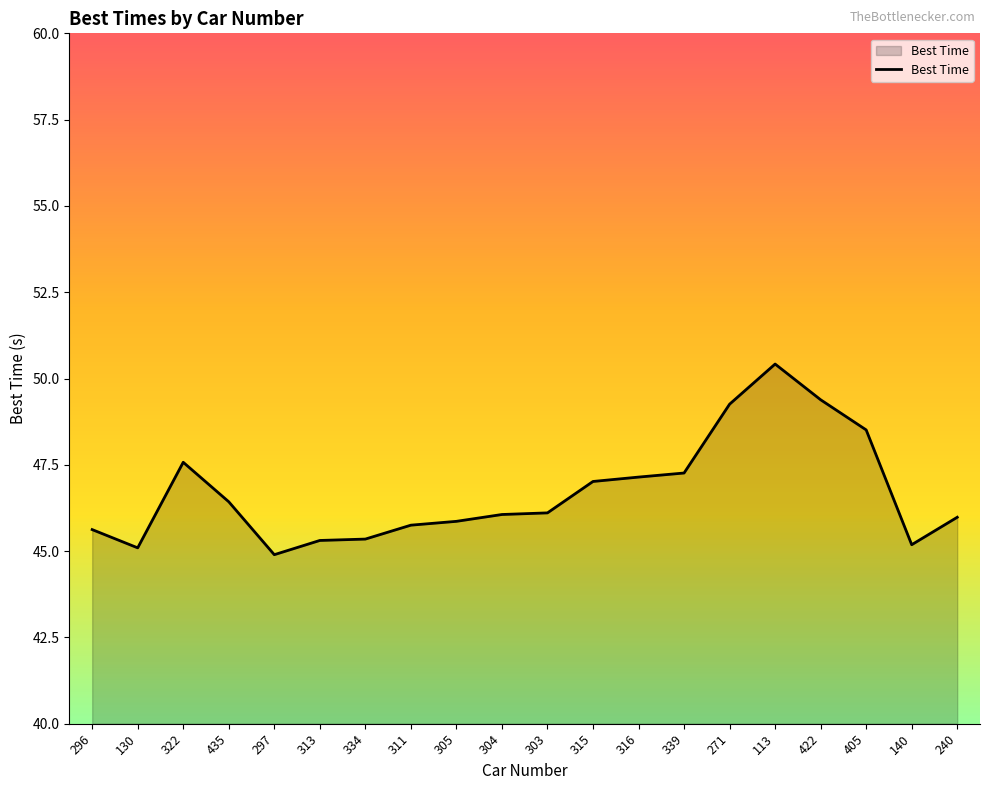

Reading left to right, what are all the values shown in this chart?

296=45.6	130=45.1	322=47.6	435=46.4	297=44.9	313=45.3	334=45.3	311=45.8	305=45.9	304=46.1	303=46.1	315=47.0	316=47.1	339=47.3	271=49.3	113=50.4	422=49.4	405=48.5	140=45.2	240=46.0